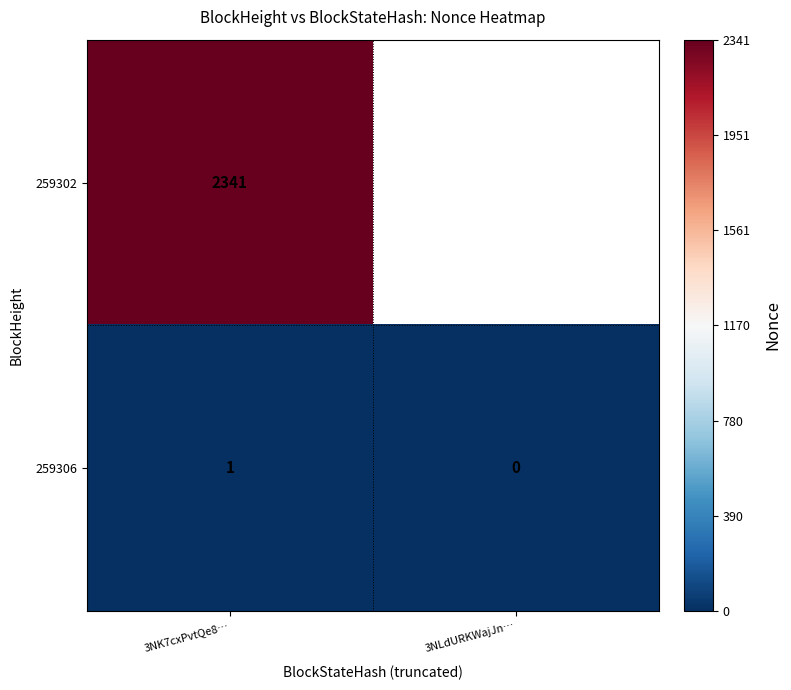

At which category is the sum across all series the highest?

3NK7cxPvtQe8…